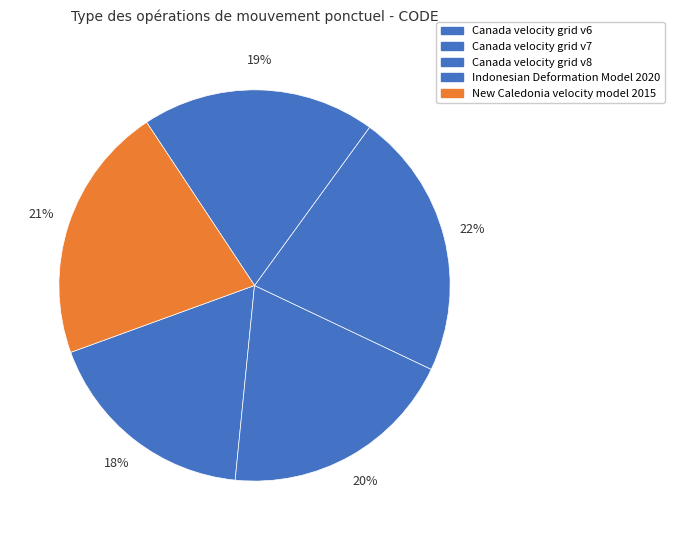

Which slice is the smallest?

Canada velocity grid v6